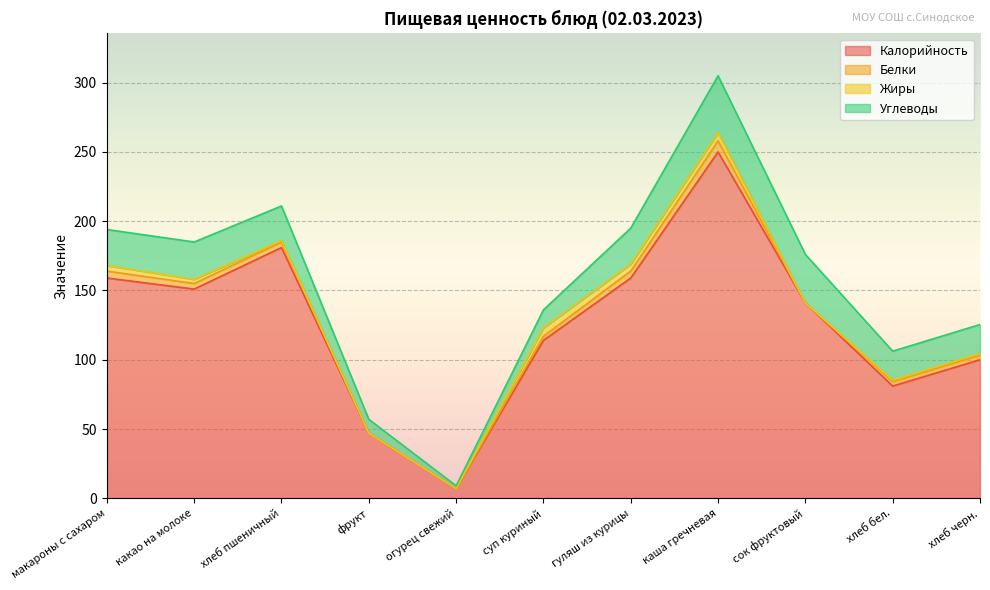

At гуляш из курицы, list the series in order from smallest to largest.

Белки, Жиры, Углеводы, Калорийность